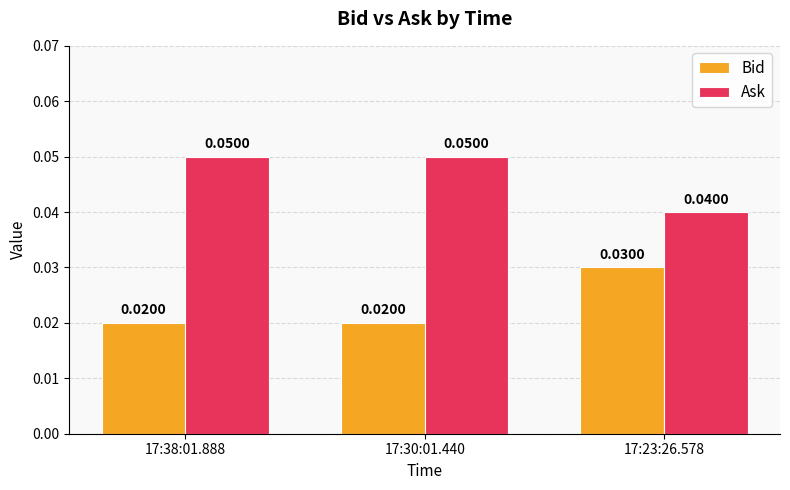

Are the bars horizontal?

No